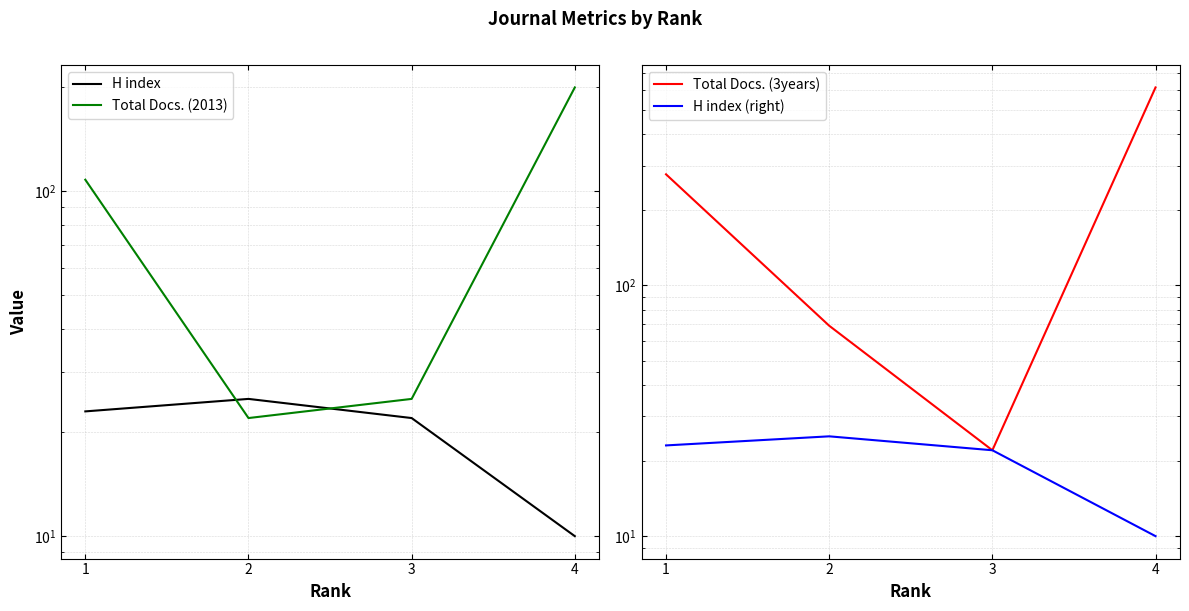

List the labels in order of H index (right) value, largest first.

2, 1, 3, 4